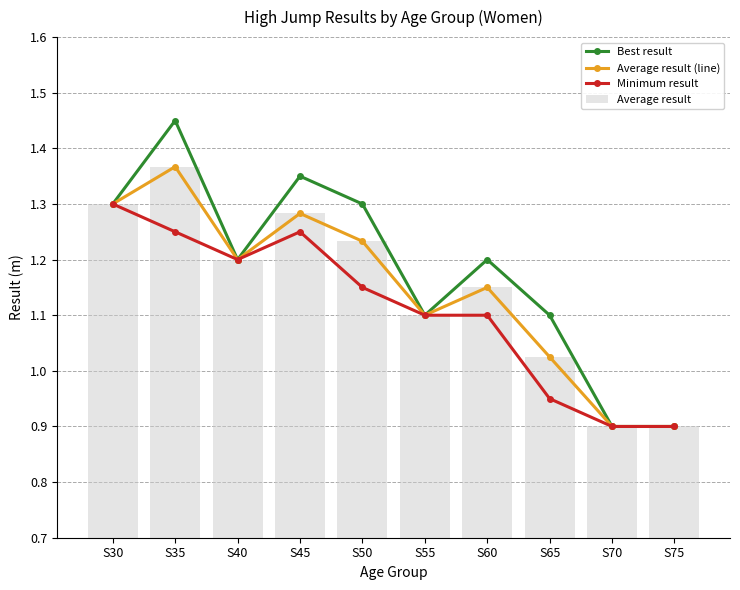

Which series has the widest spread of values?

Best result